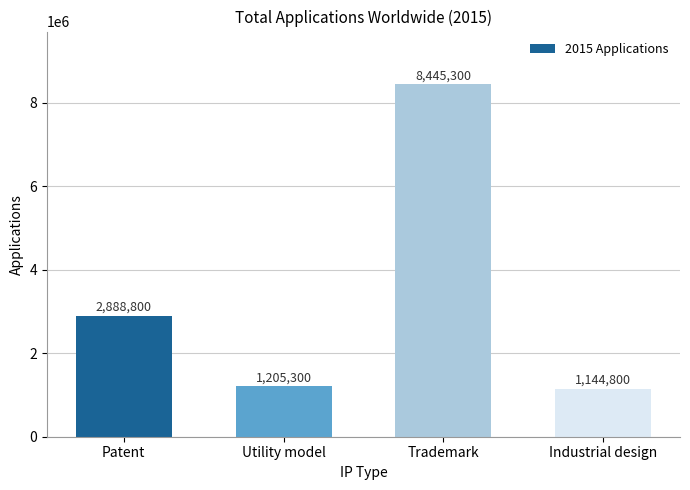

Reading left to right, extract all data points from this chart.

Patent=2888800	Utility model=1205300	Trademark=8445300	Industrial design=1144800